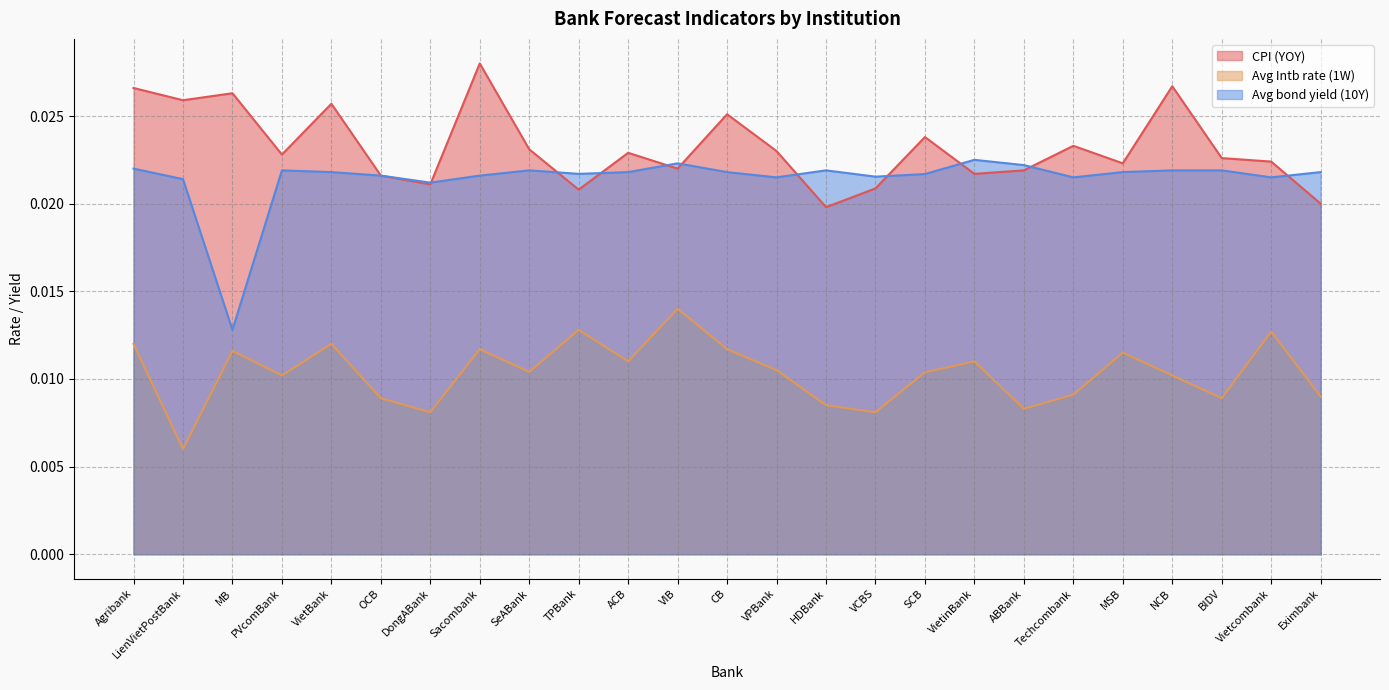

Reading left to right, transcribe all the data shown in this chart.

CPI (YOY): Agribank=0.0	LienVietPostBank=0.0	MB=0.0	PVcomBank=0.0	VietBank=0.0	OCB=0.0	DongABank=0.0	Sacombank=0.0	SeABank=0.0	TPBank=0.0	ACB=0.0	VIB=0.0	CB=0.0	VPBank=0.0	HDBank=0.0	VCBS=0.0	SCB=0.0	VietinBank=0.0	ABBank=0.0	Techcombank=0.0	MSB=0.0	NCB=0.0	BIDV=0.0	Vietcombank=0.0	Eximbank=0.0
Avg Intb rate (1W): Agribank=0.0	LienVietPostBank=0.0	MB=0.0	PVcomBank=0.0	VietBank=0.0	OCB=0.0	DongABank=0.0	Sacombank=0.0	SeABank=0.0	TPBank=0.0	ACB=0.0	VIB=0.0	CB=0.0	VPBank=0.0	HDBank=0.0	VCBS=0.0	SCB=0.0	VietinBank=0.0	ABBank=0.0	Techcombank=0.0	MSB=0.0	NCB=0.0	BIDV=0.0	Vietcombank=0.0	Eximbank=0.0
Avg bond yield (10Y): Agribank=0.0	LienVietPostBank=0.0	MB=0.0	PVcomBank=0.0	VietBank=0.0	OCB=0.0	DongABank=0.0	Sacombank=0.0	SeABank=0.0	TPBank=0.0	ACB=0.0	VIB=0.0	CB=0.0	VPBank=0.0	HDBank=0.0	VCBS=0.0	SCB=0.0	VietinBank=0.0	ABBank=0.0	Techcombank=0.0	MSB=0.0	NCB=0.0	BIDV=0.0	Vietcombank=0.0	Eximbank=0.0